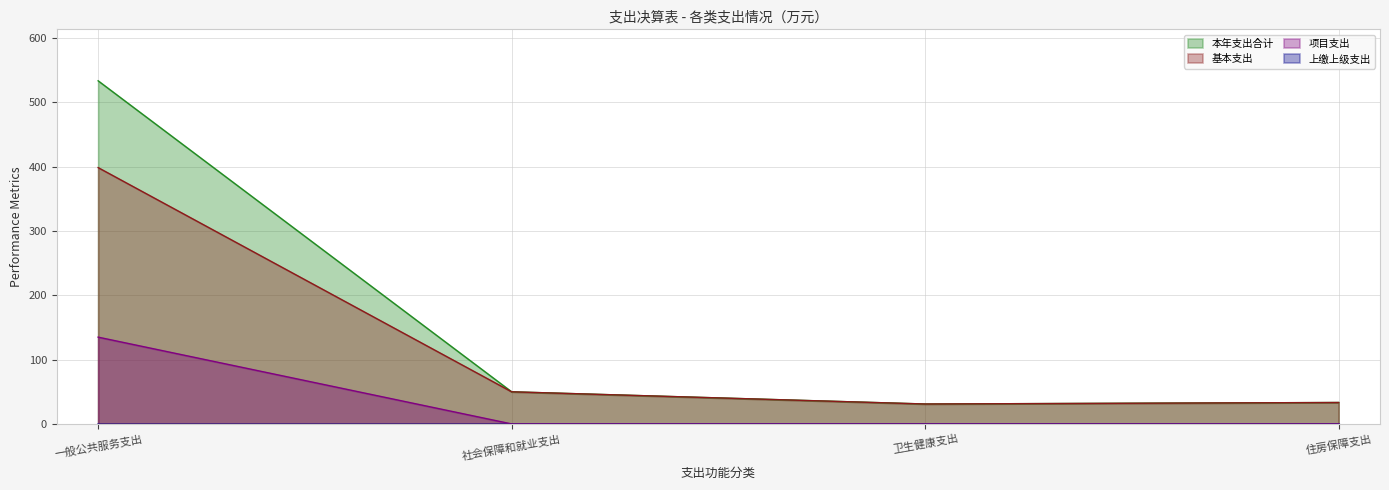

What position from the right is 住房保障支出?

1